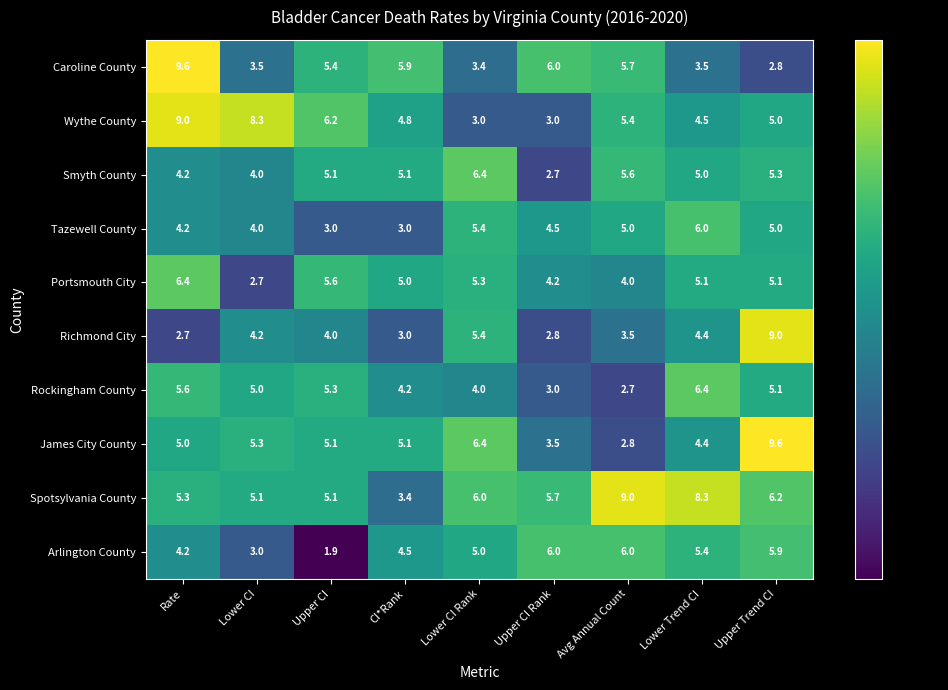

What value does the Tazewell County series have at CI*Rank?

3.0